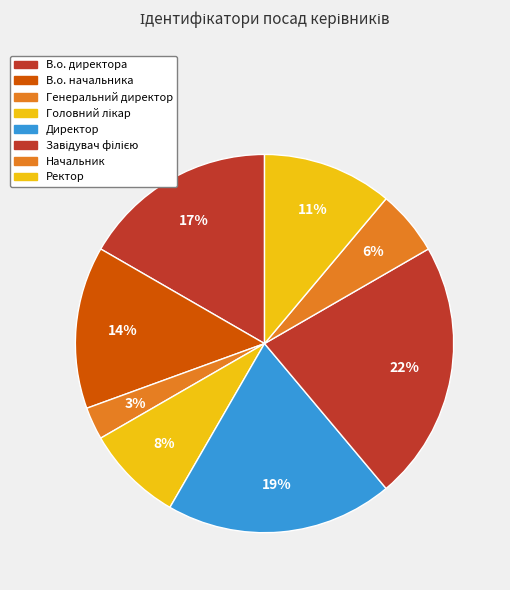

To the nearest percent, what is the difference between the largest and smallest slice percentages?

19%